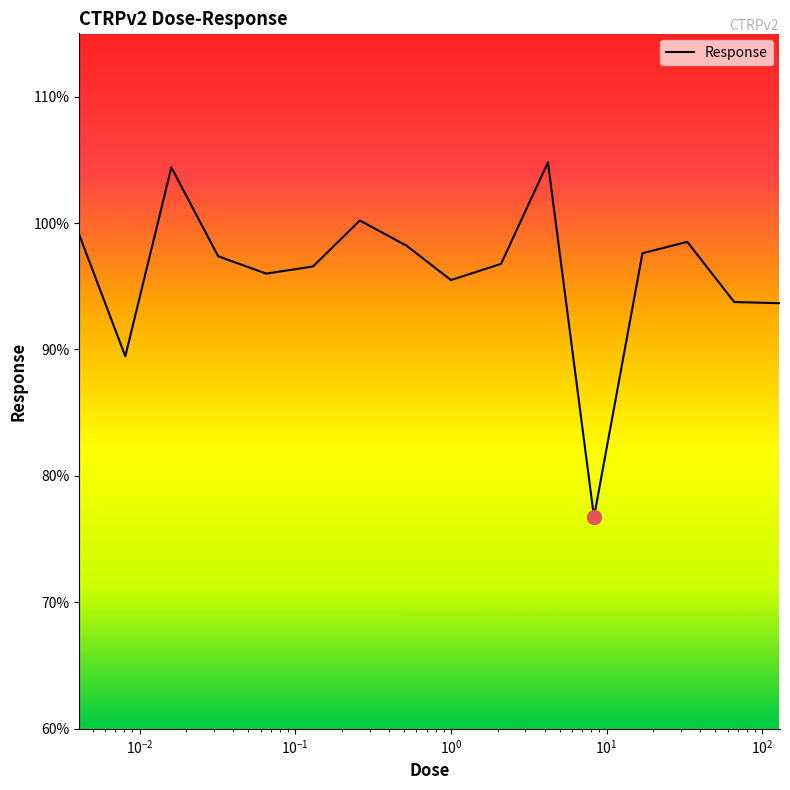

What is the minimum value shown in the chart?

76.7